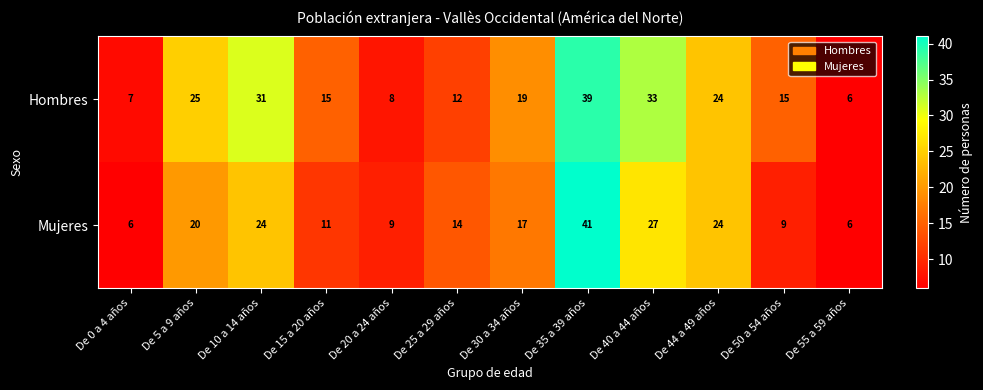

What is the sum of all Mujeres values?

208